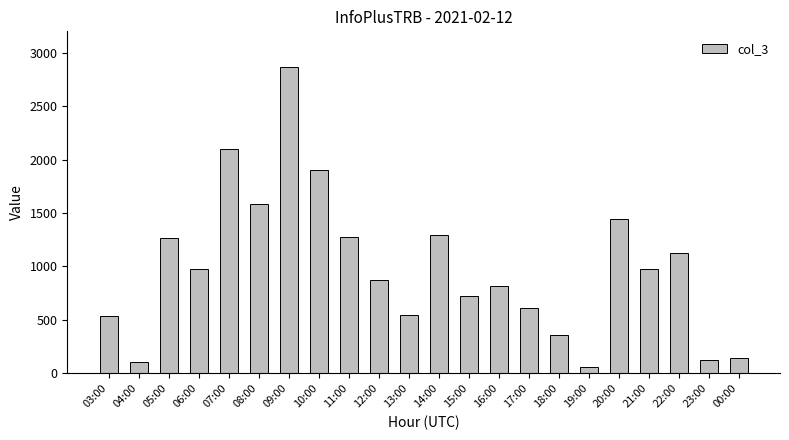

At which label does the data first exceed 979?

05:00